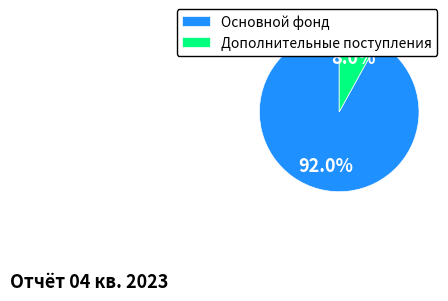

Is the sum of Основной фонд and Дополнительные поступления greater than half?

Yes